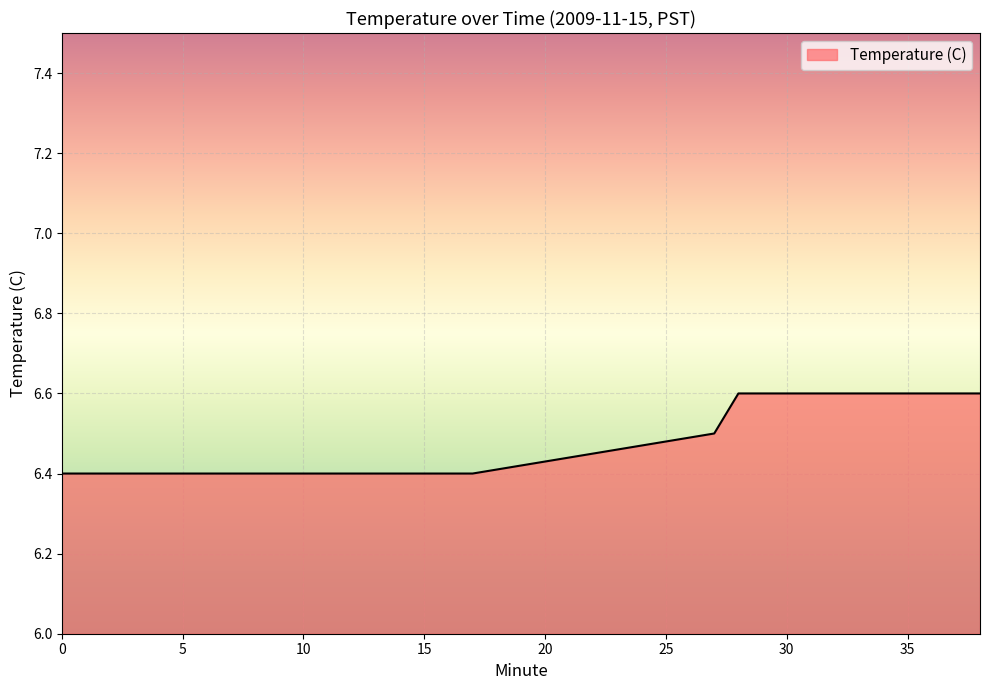

How many lines are shown in the chart?

1